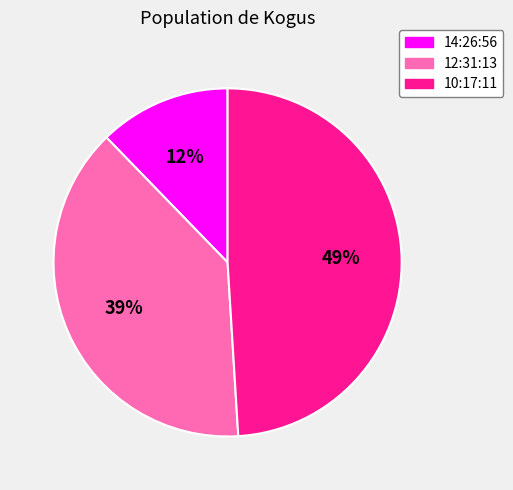

Is it true that 10:17:11 is 49% of the pie?

True